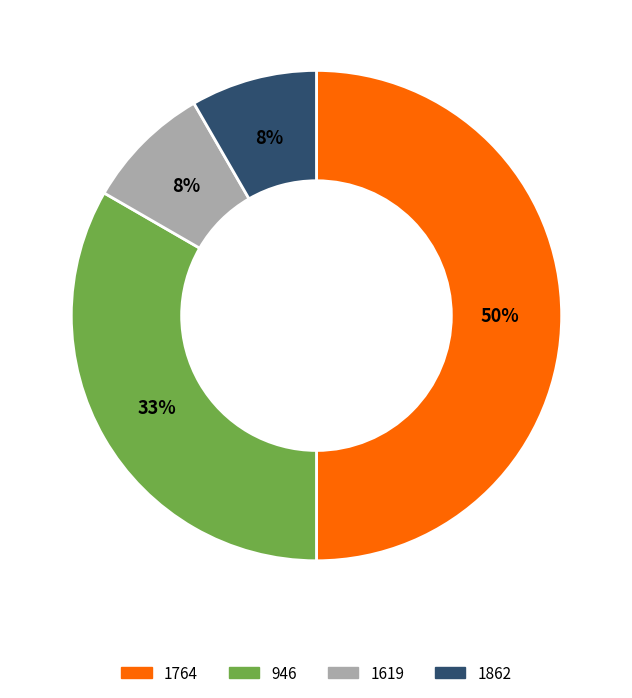

Is it true that 946 is 21% of the pie?

False